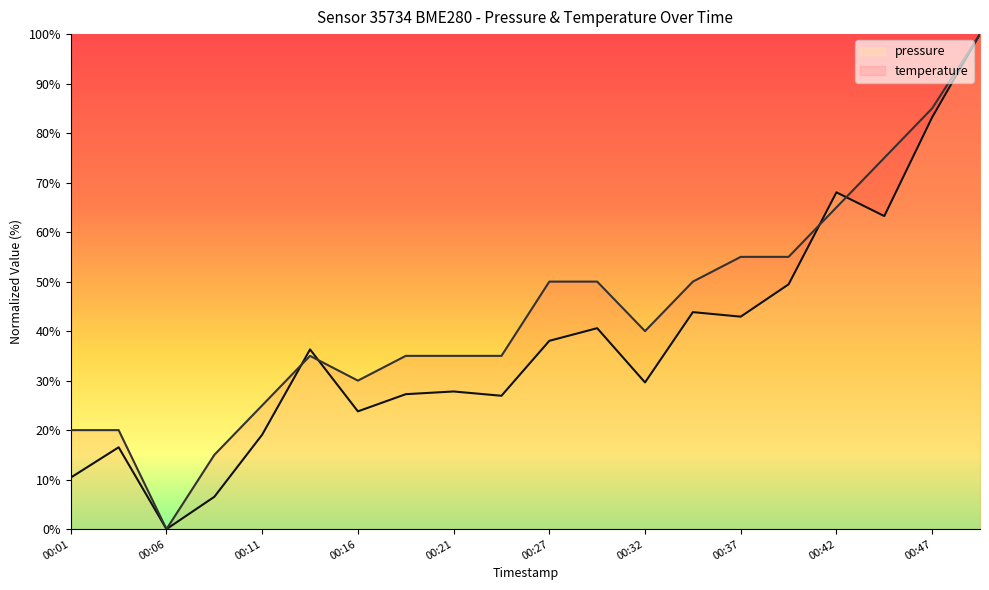

What are all the series names shown in the legend?

pressure, temperature